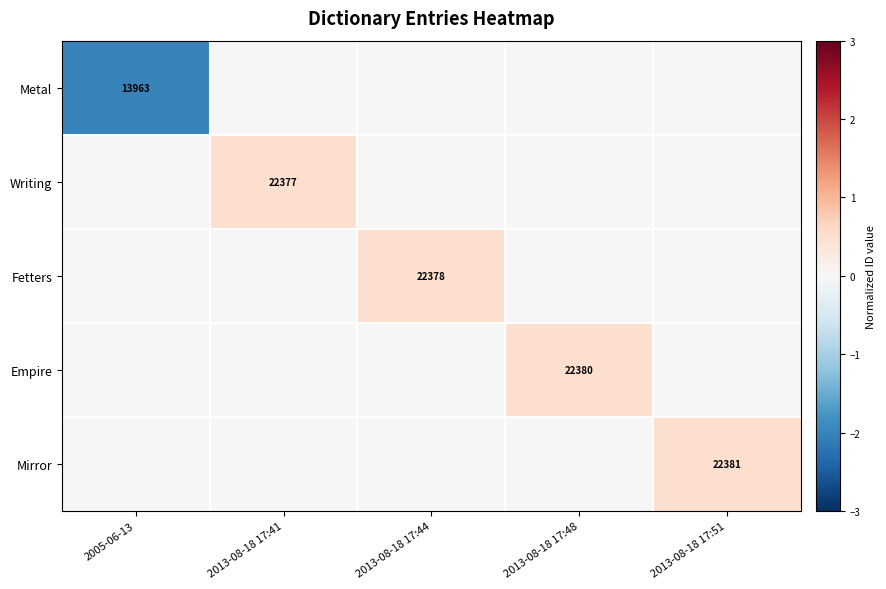

The Writing series shows 22377 at 2013-08-18 17:41. True or false?

True